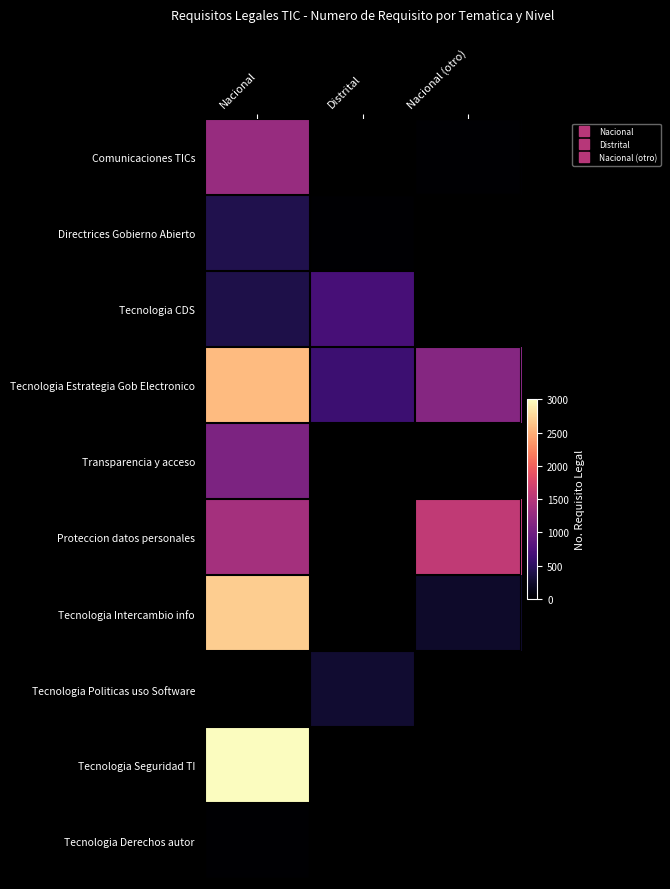

What is the difference between the Tecnologia CDS values at Nacional and Distrital?

287.0